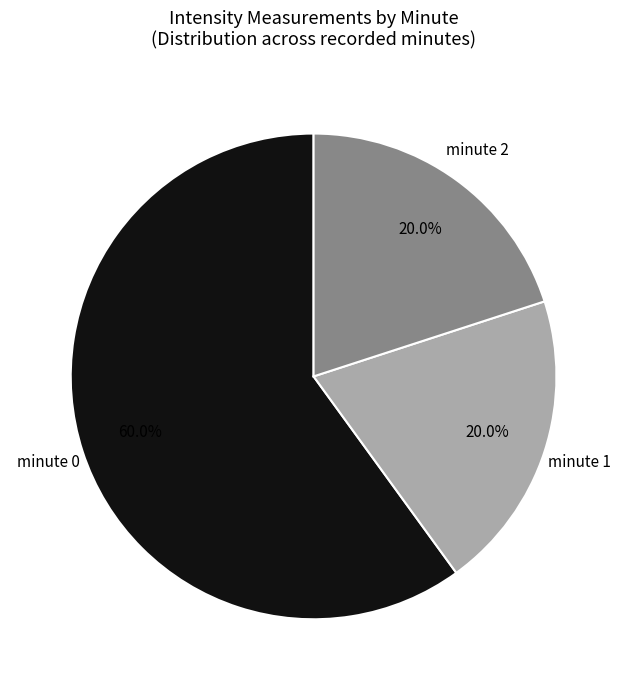

Is there a majority slice in this chart?

Yes